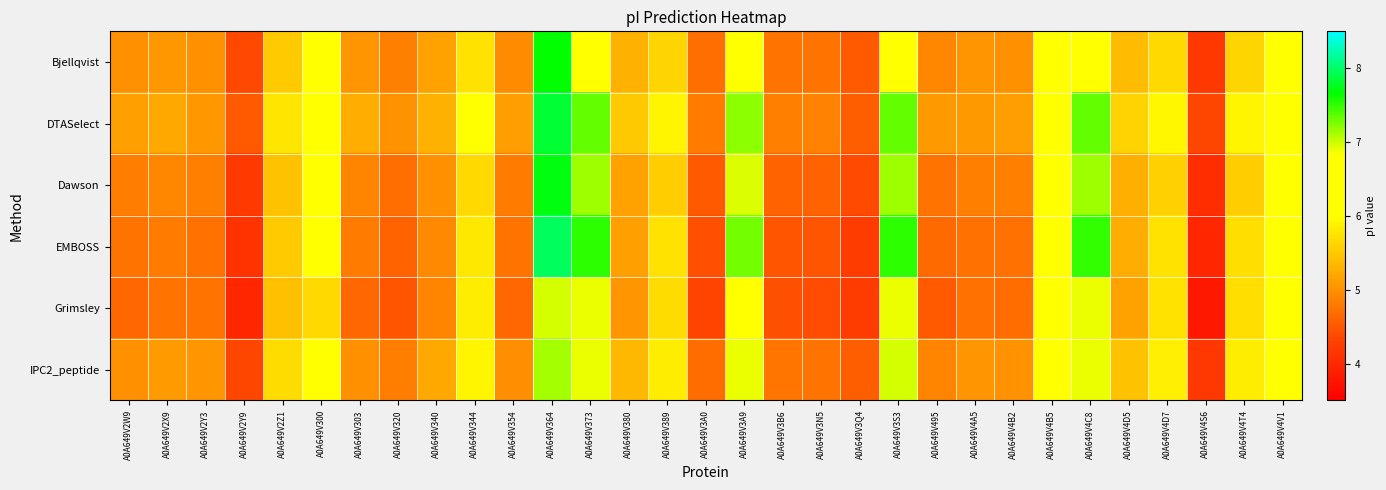

At which category does the chart reach its peak across all series?

A0A649V364